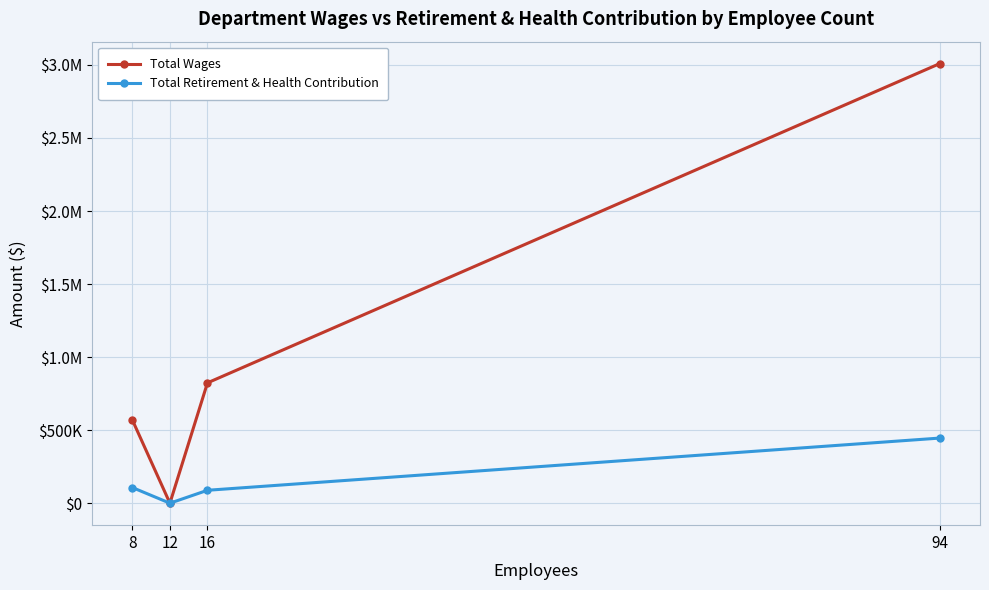

At which category does Total Wages reach its first local valley?

12